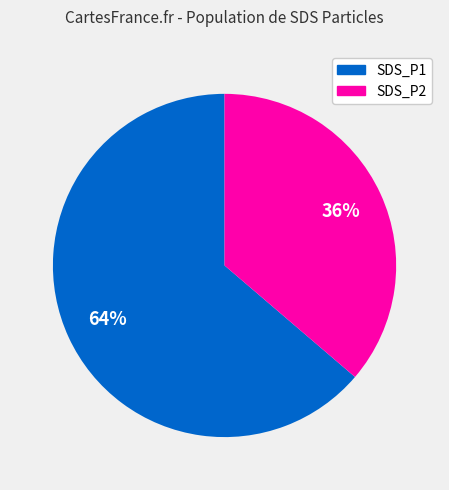

Which category has the biggest portion of the pie?

SDS_P1